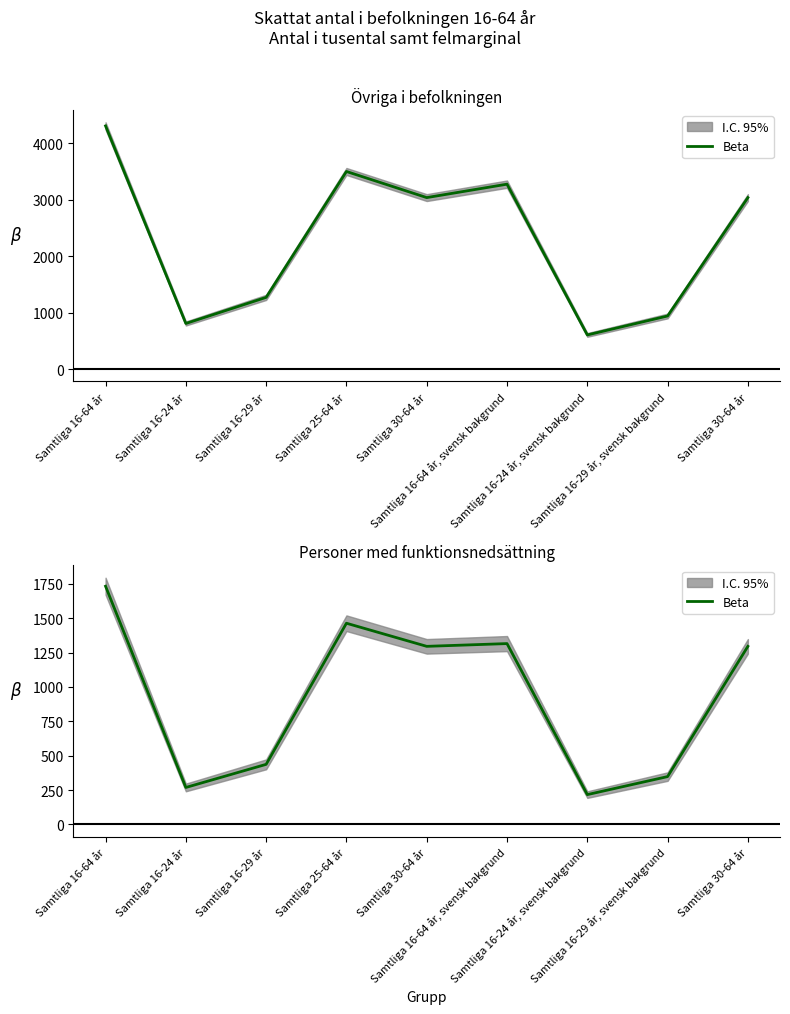

Does the chart display data point markers on the line(s)?

No